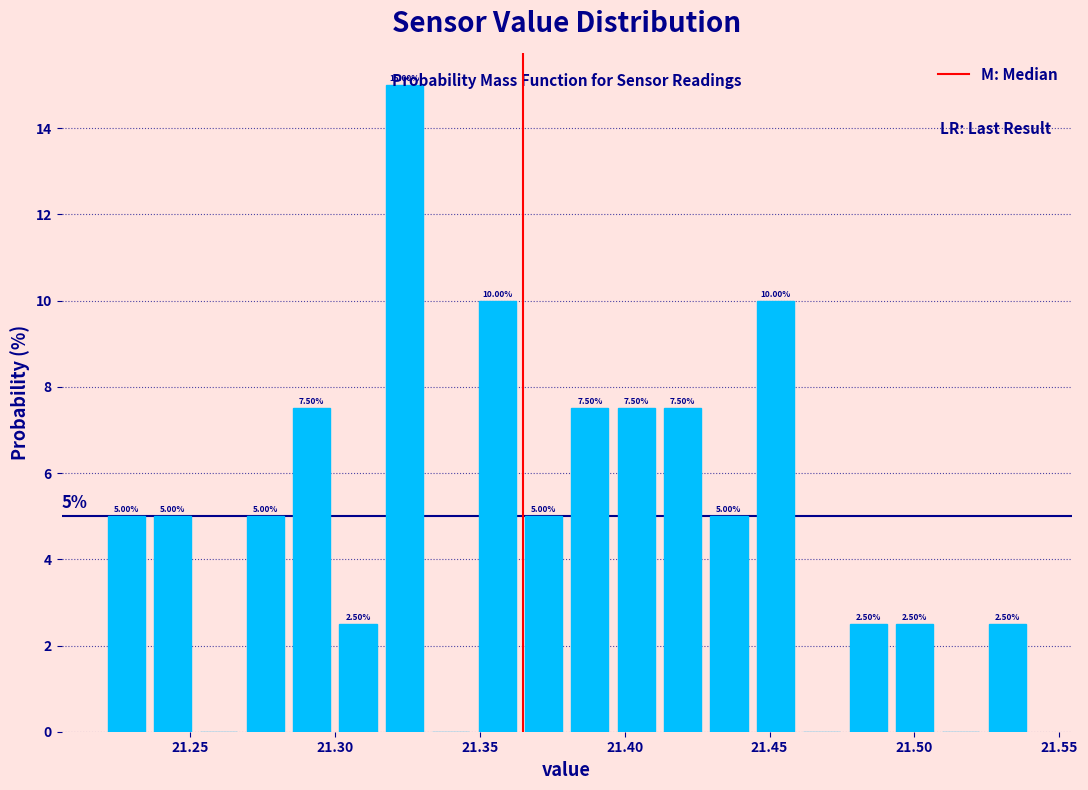

Around what value on the x-axis is the tallest bar? Give the approximate position of its centre, as read against the axis.

21.325